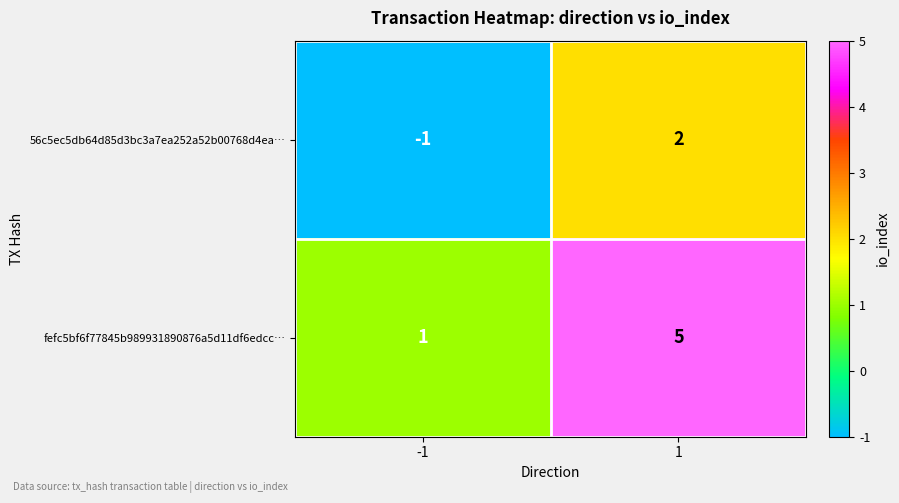

What is the smallest value displayed?

-1